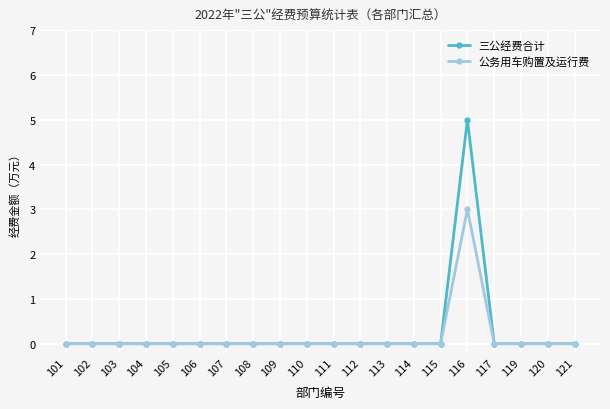

How many series are shown in this chart?

2